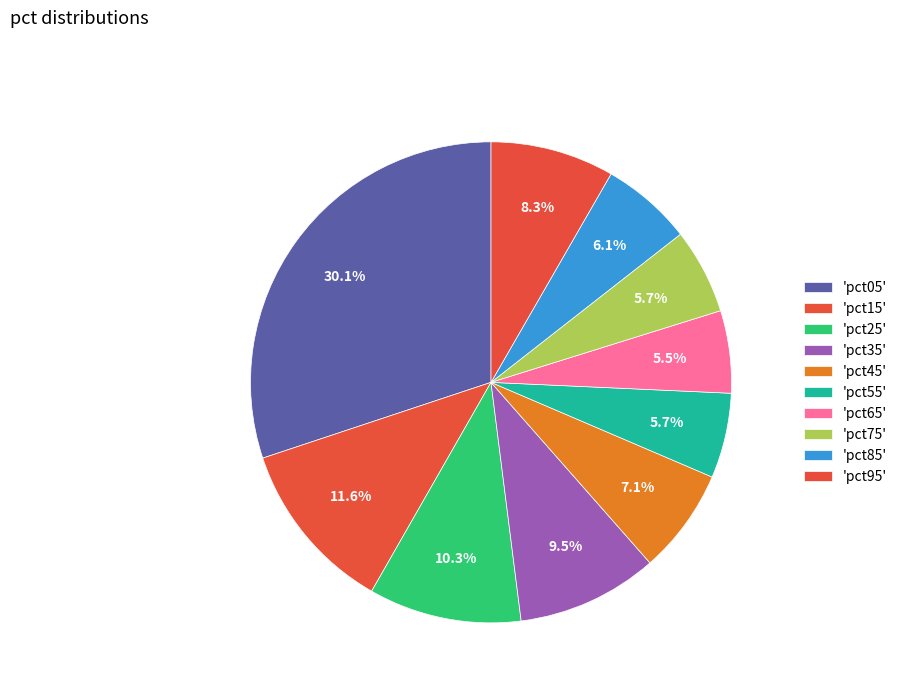

Count the number of slices in the pie.

10